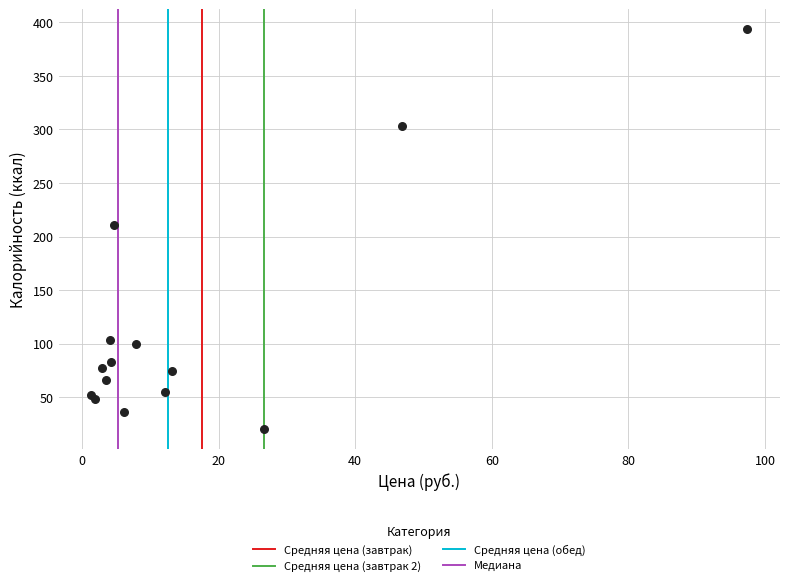

What Y value in the scatter plot is closest to 206?

211.1